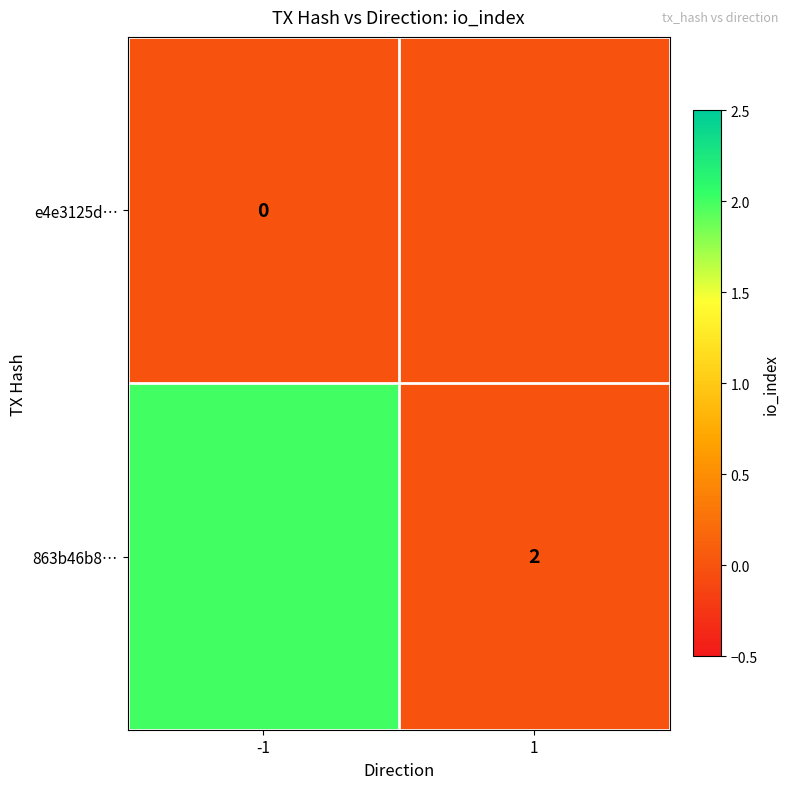

Which label corresponds to the largest value in the chart?

-1